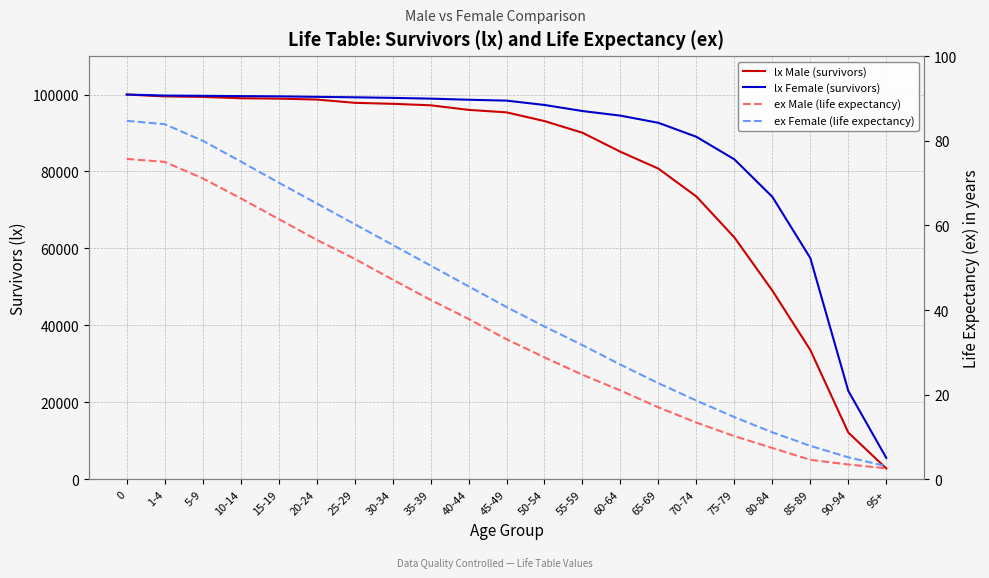

Which label corresponds to the smallest value in the chart?

95+